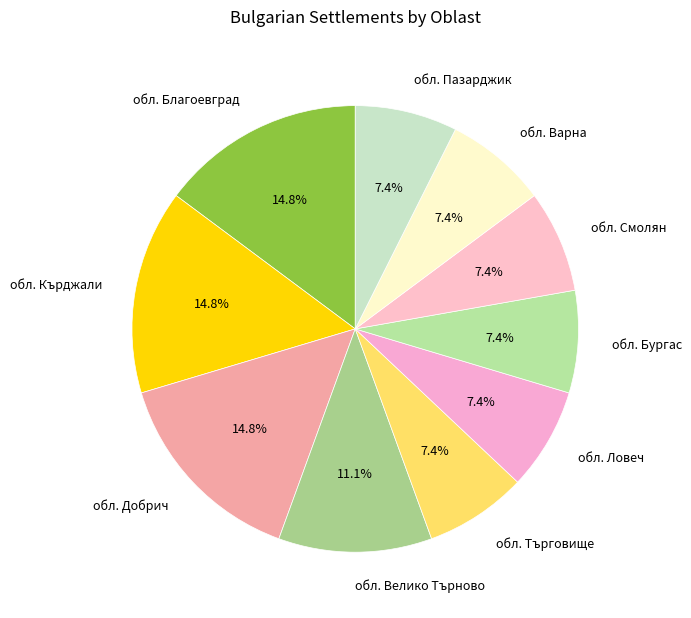

What is the ratio of the value at обл. Благоевград to the value at обл. Варна?

2.0